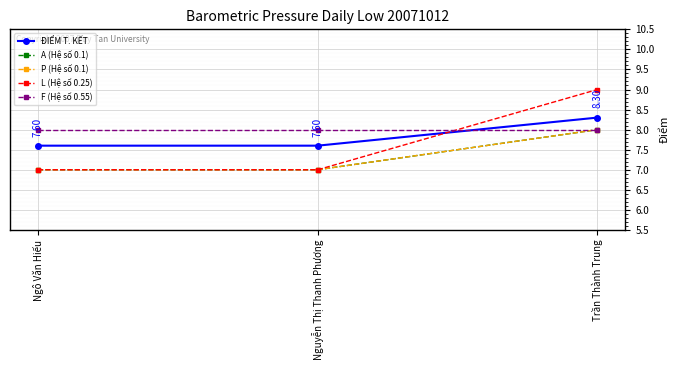

What is the value of the A (Hệ số 0.1) point at the 2nd from the left?

7.0